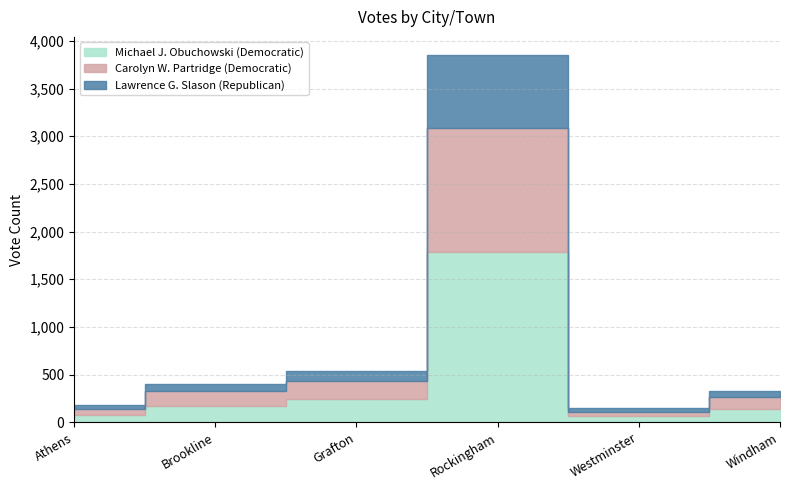

List the labels in order of Carolyn W. Partridge (Democratic) value, largest first.

Rockingham, Grafton, Brookline, Windham, Athens, Westminster